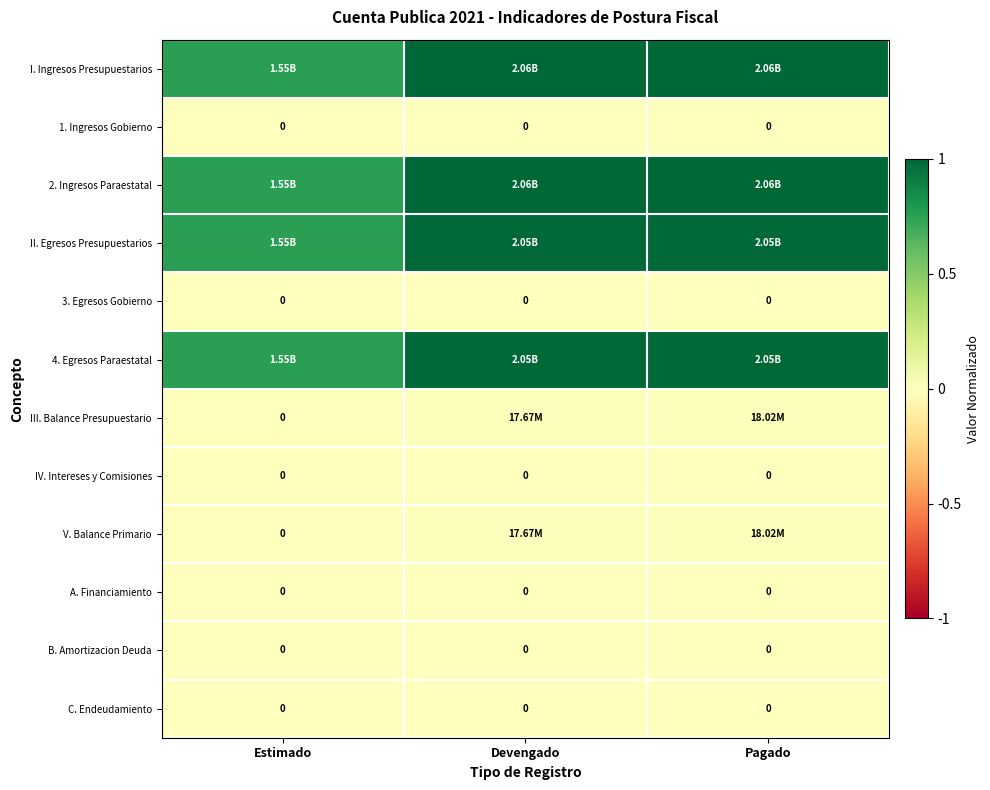

At which label does V. Balance Primario reach its peak?

Pagado